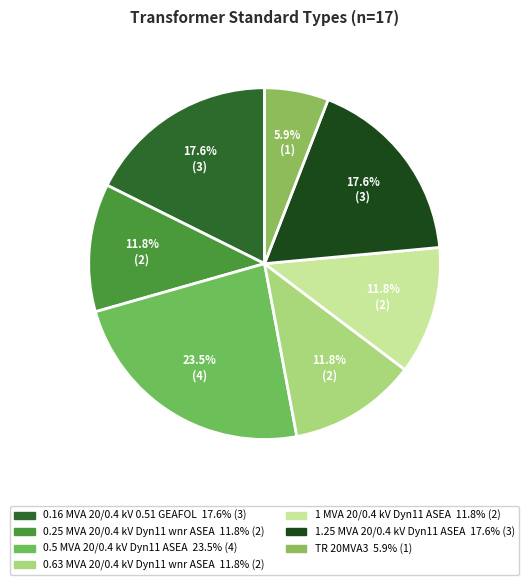

To the nearest percent, what percentage of the pie is TR 20MVA3?

6%